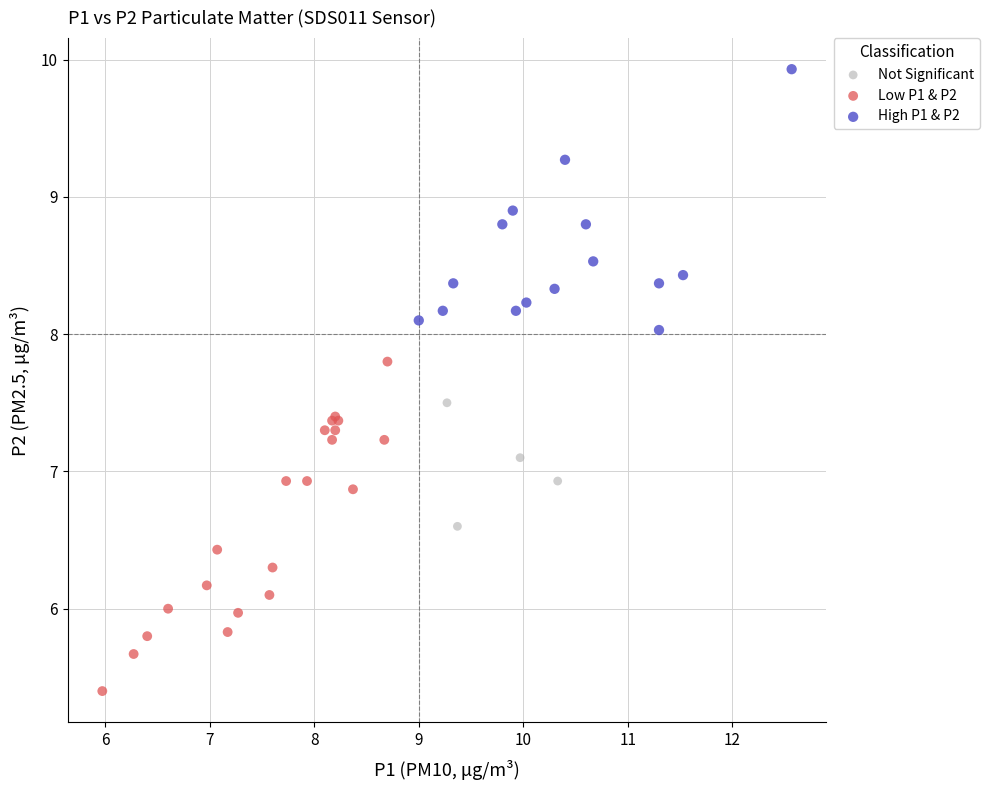

What are all the series names shown in the legend?

Not Significant, Low P1 & P2, High P1 & P2